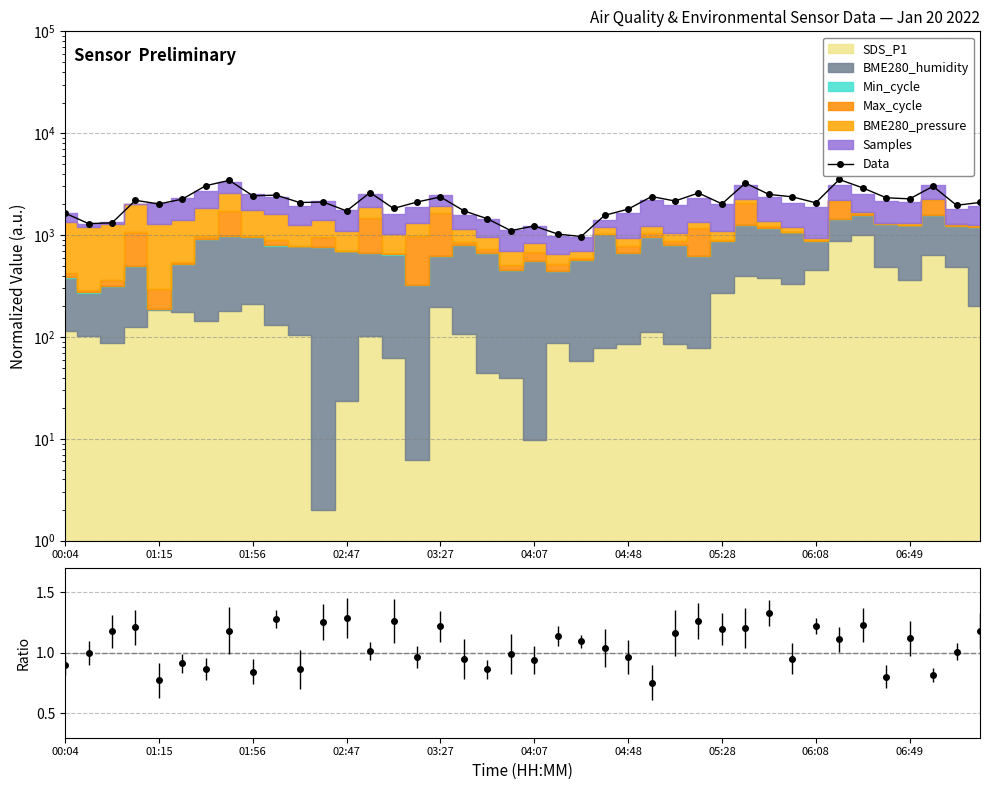

What is the change in value from 33 to 34?

-607.4